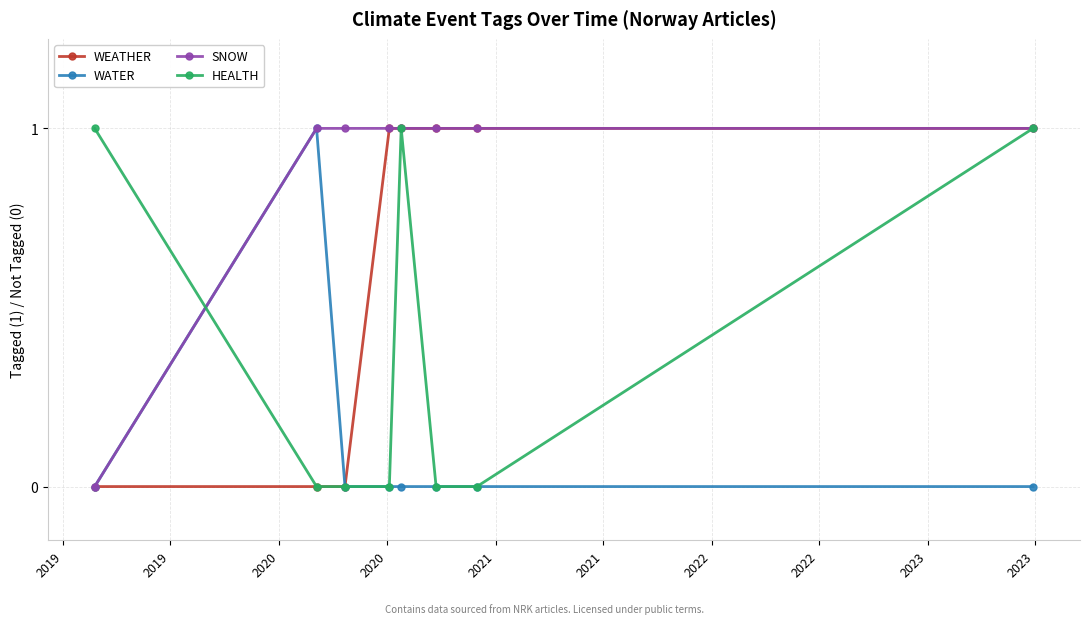

How many categories are shown in the chart?

8